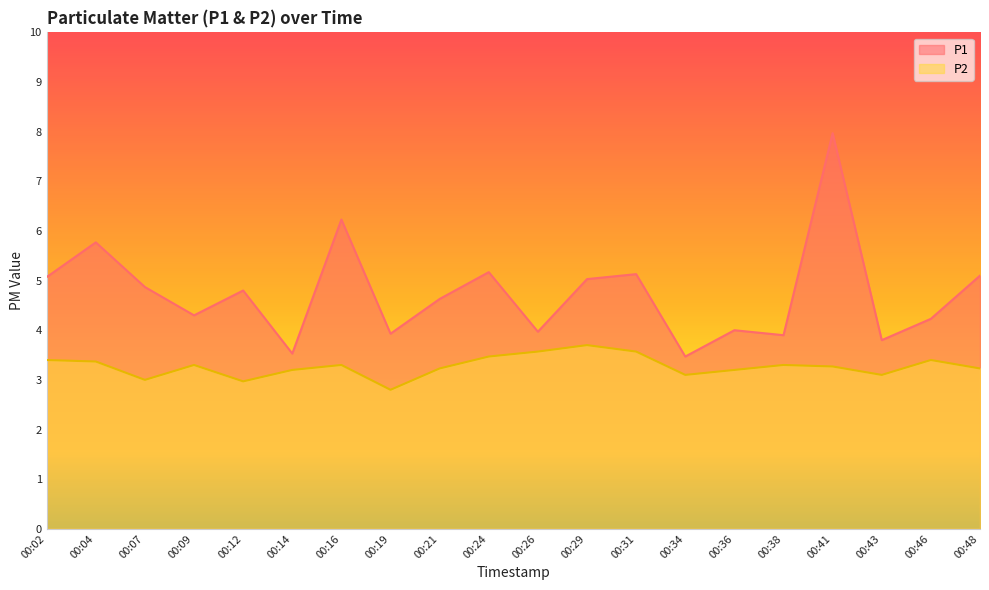

Which series has the widest spread of values?

P1